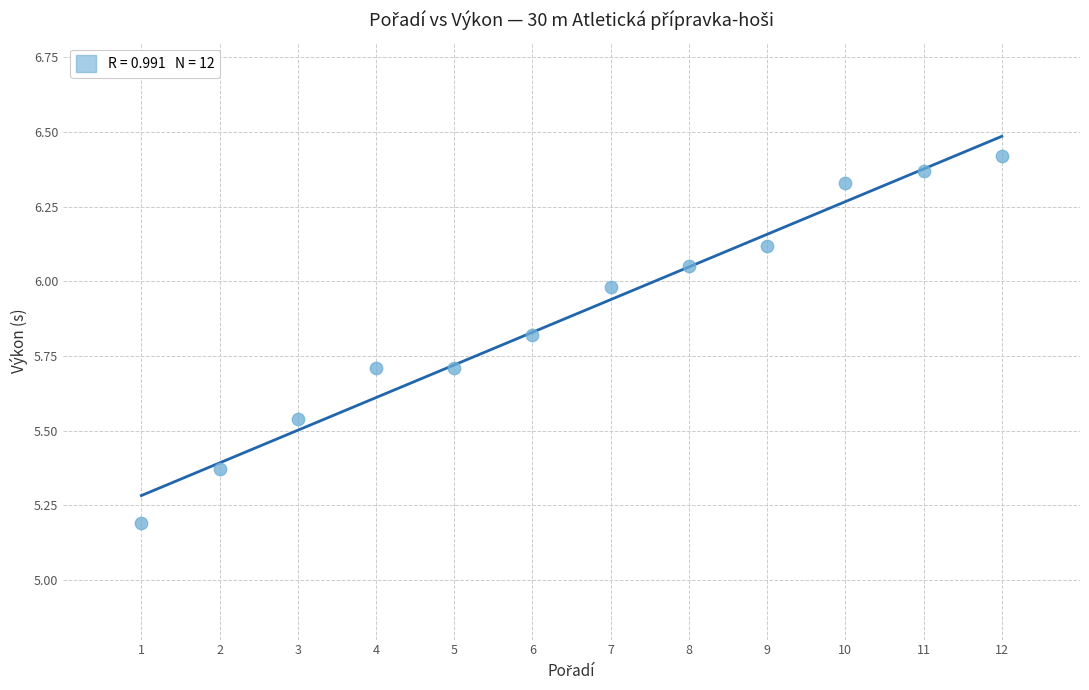

What is the average X value?

6.5